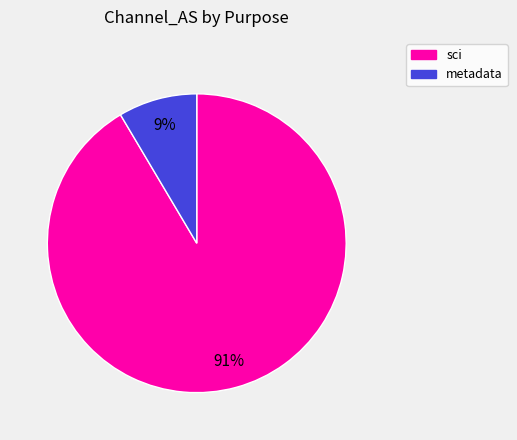

Is there any slice that represents more than half of the pie?

Yes